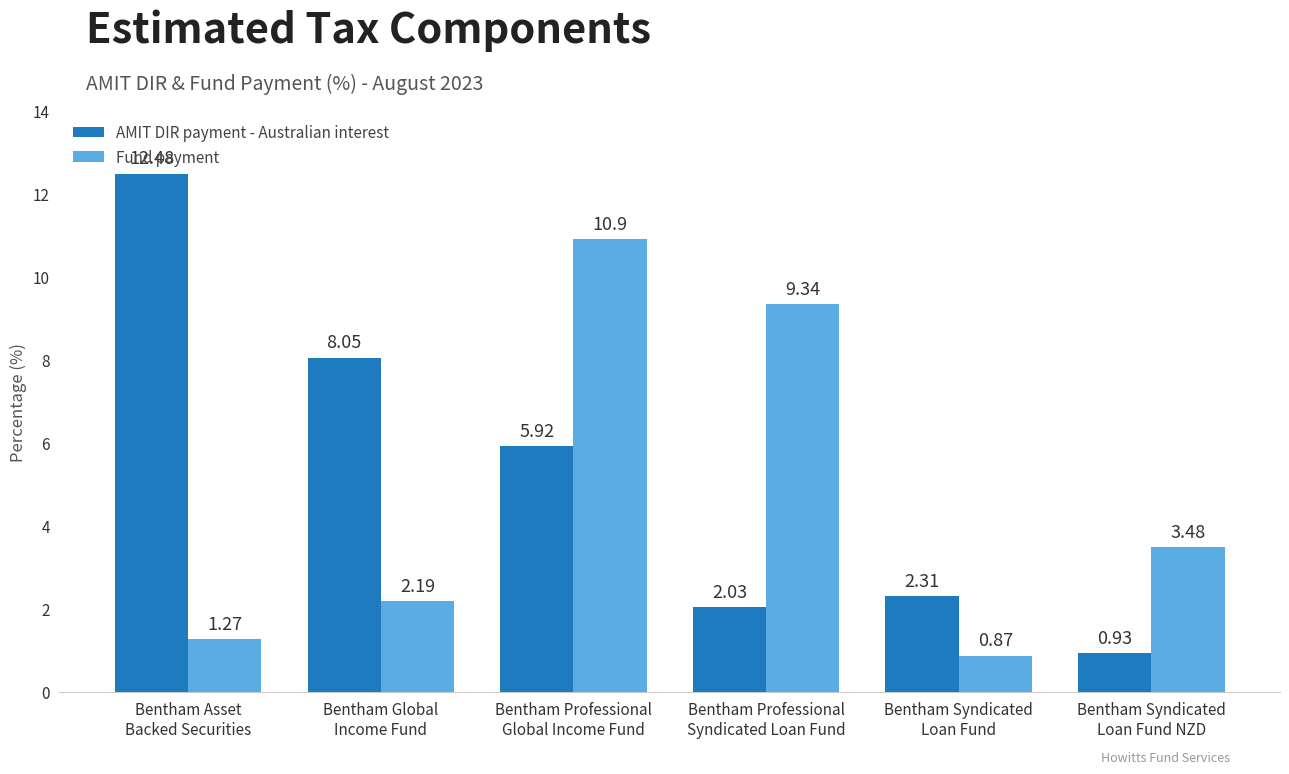

How many categories are shown in the chart?

6